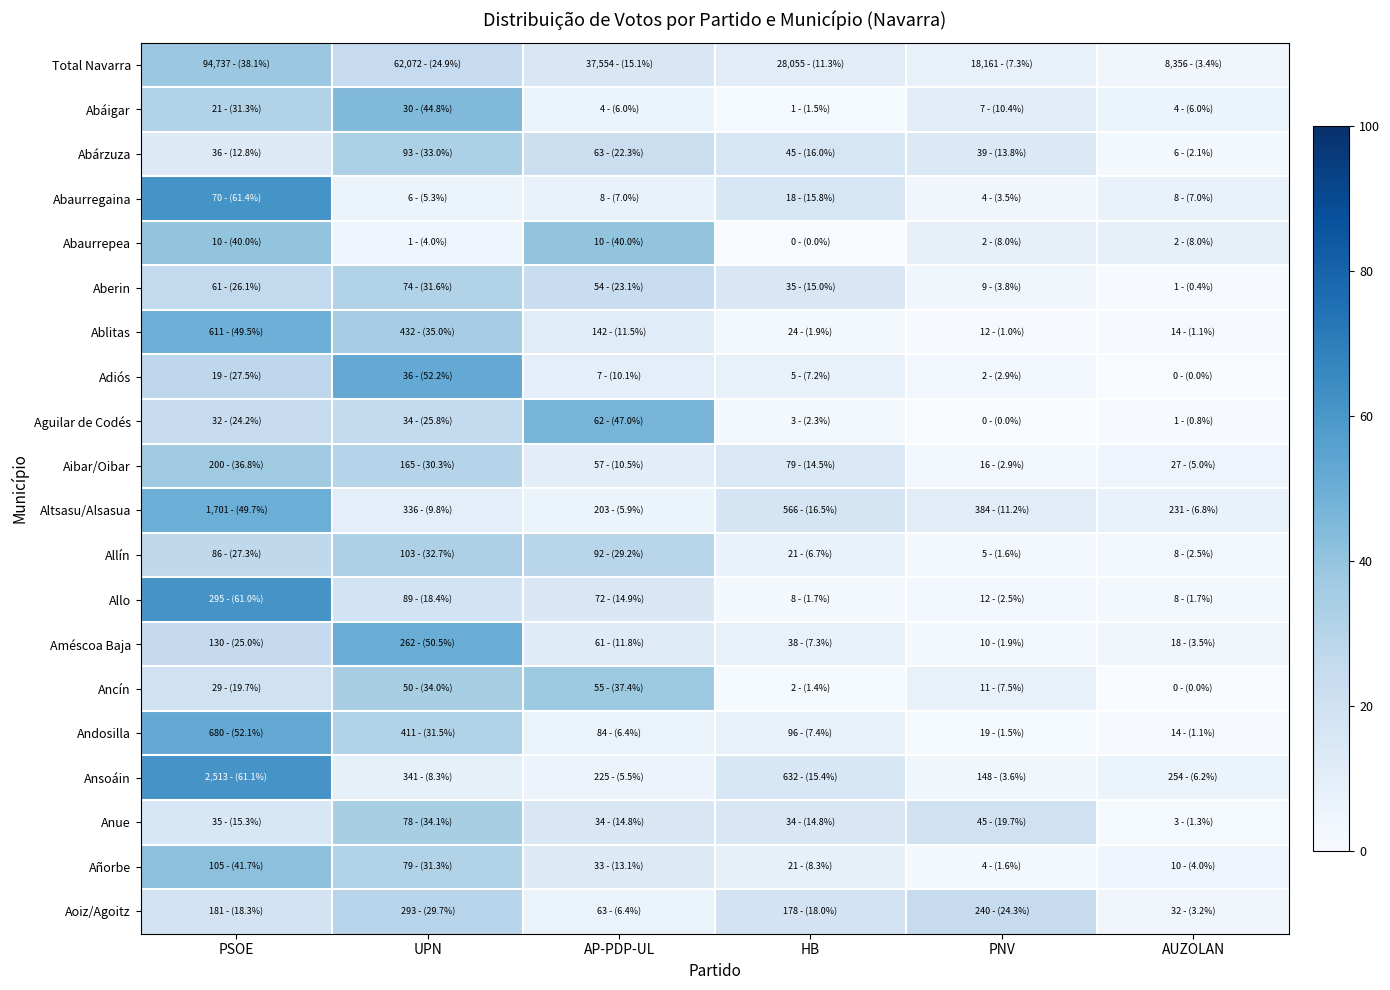

Reading left to right, transcribe all the data shown in this chart.

Total Navarra: PSOE=38.1	UPN=24.9	AP-PDP-UL=15.1	HB=11.3	PNV=7.3	AUZOLAN=3.4
Abáigar: PSOE=31.3	UPN=44.8	AP-PDP-UL=6.0	HB=1.5	PNV=10.4	AUZOLAN=6.0
Abárzuza: PSOE=12.8	UPN=33.0	AP-PDP-UL=22.3	HB=16.0	PNV=13.8	AUZOLAN=2.1
Abaurregaina: PSOE=61.4	UPN=5.3	AP-PDP-UL=7.0	HB=15.8	PNV=3.5	AUZOLAN=7.0
Abaurrepea: PSOE=40.0	UPN=4.0	AP-PDP-UL=40.0	HB=0.0	PNV=8.0	AUZOLAN=8.0
Aberin: PSOE=26.1	UPN=31.6	AP-PDP-UL=23.1	HB=15.0	PNV=3.8	AUZOLAN=0.4
Ablitas: PSOE=49.5	UPN=35.0	AP-PDP-UL=11.5	HB=1.9	PNV=1.0	AUZOLAN=1.1
Adiós: PSOE=27.5	UPN=52.2	AP-PDP-UL=10.1	HB=7.2	PNV=2.9	AUZOLAN=0.0
Aguilar de Codés: PSOE=24.2	UPN=25.8	AP-PDP-UL=47.0	HB=2.3	PNV=0.0	AUZOLAN=0.8
Aibar/Oibar: PSOE=36.8	UPN=30.3	AP-PDP-UL=10.5	HB=14.5	PNV=2.9	AUZOLAN=5.0
Altsasu/Alsasua: PSOE=49.7	UPN=9.8	AP-PDP-UL=5.9	HB=16.5	PNV=11.2	AUZOLAN=6.8
Allín: PSOE=27.3	UPN=32.7	AP-PDP-UL=29.2	HB=6.7	PNV=1.6	AUZOLAN=2.5
Allo: PSOE=61.0	UPN=18.4	AP-PDP-UL=14.9	HB=1.7	PNV=2.5	AUZOLAN=1.7
Améscoa Baja: PSOE=25.0	UPN=50.5	AP-PDP-UL=11.8	HB=7.3	PNV=1.9	AUZOLAN=3.5
Ancín: PSOE=19.7	UPN=34.0	AP-PDP-UL=37.4	HB=1.4	PNV=7.5	AUZOLAN=0.0
Andosilla: PSOE=52.1	UPN=31.5	AP-PDP-UL=6.4	HB=7.4	PNV=1.5	AUZOLAN=1.1
Ansoáin: PSOE=61.1	UPN=8.3	AP-PDP-UL=5.5	HB=15.4	PNV=3.6	AUZOLAN=6.2
Anue: PSOE=15.3	UPN=34.1	AP-PDP-UL=14.8	HB=14.8	PNV=19.7	AUZOLAN=1.3
Añorbe: PSOE=41.7	UPN=31.3	AP-PDP-UL=13.1	HB=8.3	PNV=1.6	AUZOLAN=4.0
Aoiz/Agoitz: PSOE=18.3	UPN=29.7	AP-PDP-UL=6.4	HB=18.0	PNV=24.3	AUZOLAN=3.2